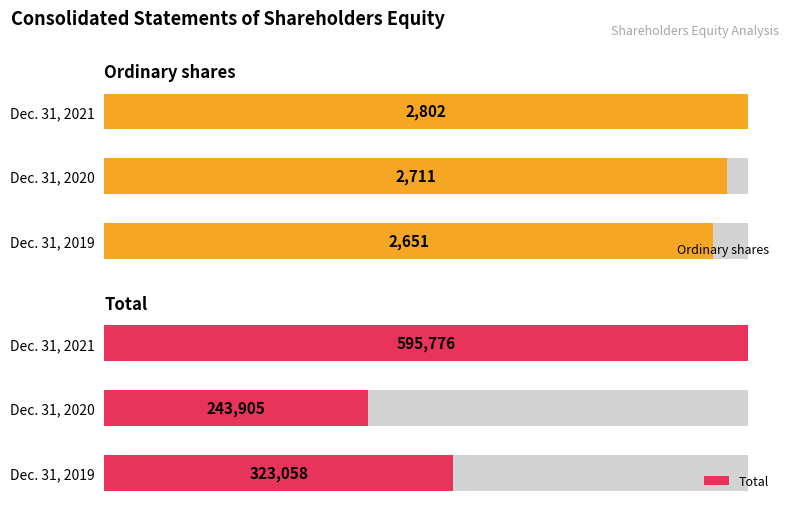

What is the difference between the Ordinary shares values at Dec. 31, 2020 and Dec. 31, 2019?

60